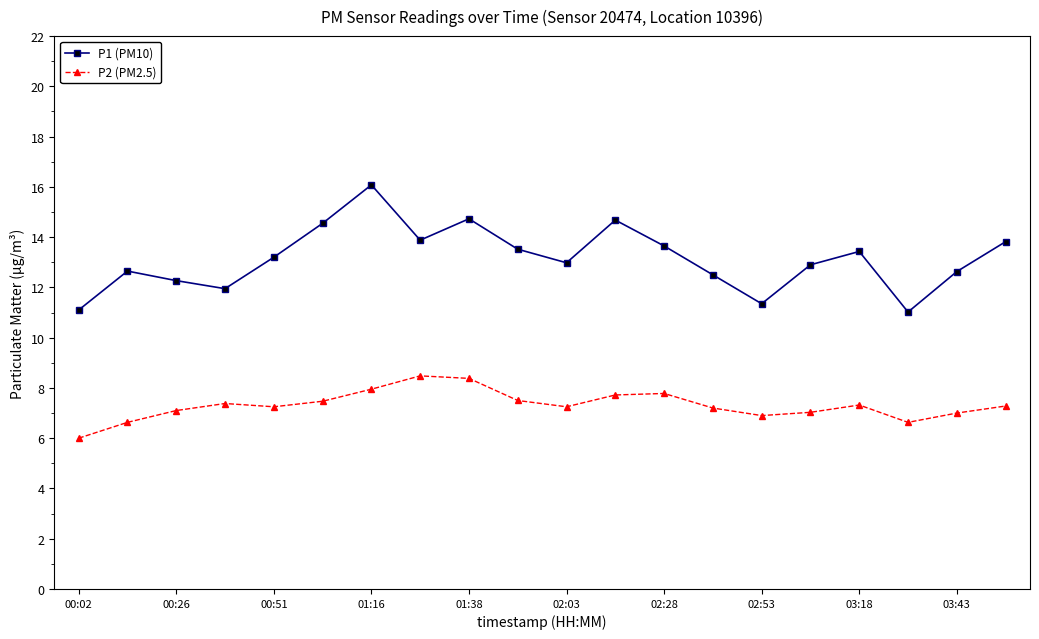

List the series in order of their overall mean, highest first.

P1 (PM10), P2 (PM2.5)